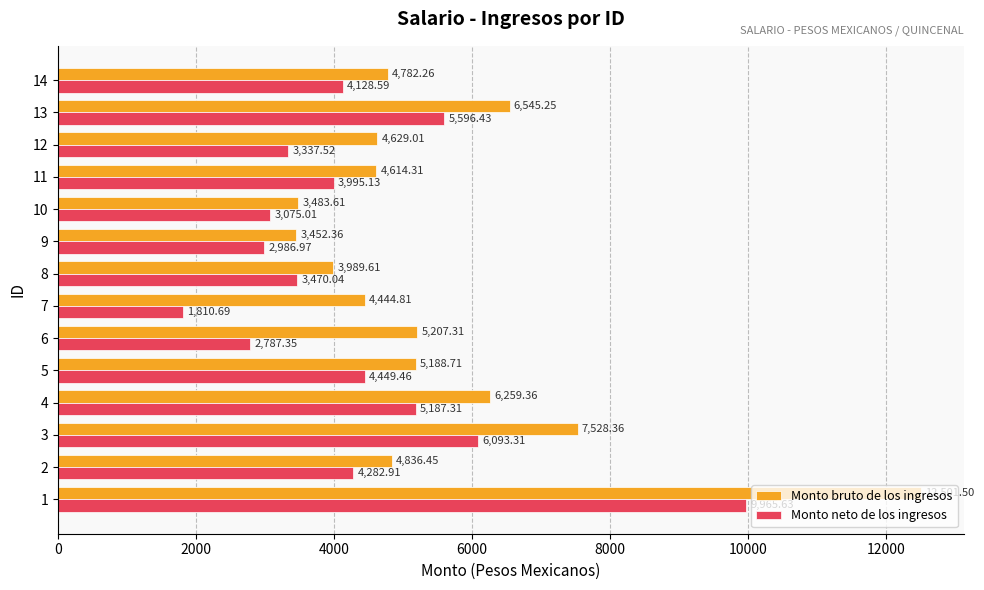

Rank the series by their average value, from lowest to highest.

Monto neto de los ingresos, Monto bruto de los ingresos